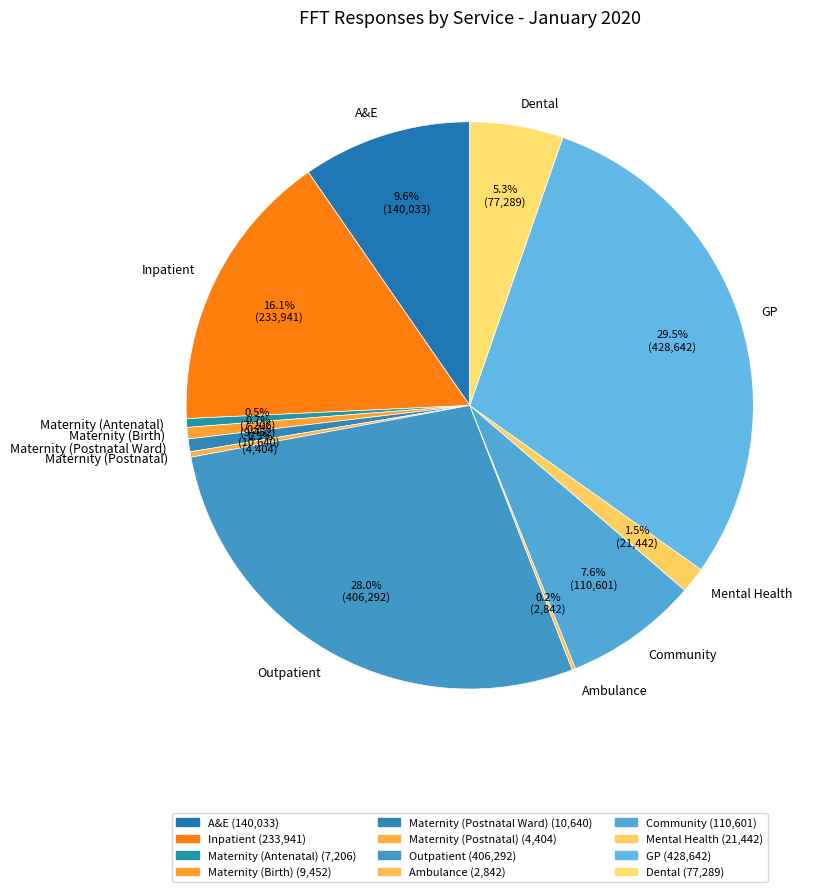

The Maternity (Birth) slice represents 11% of the pie. True or false?

False